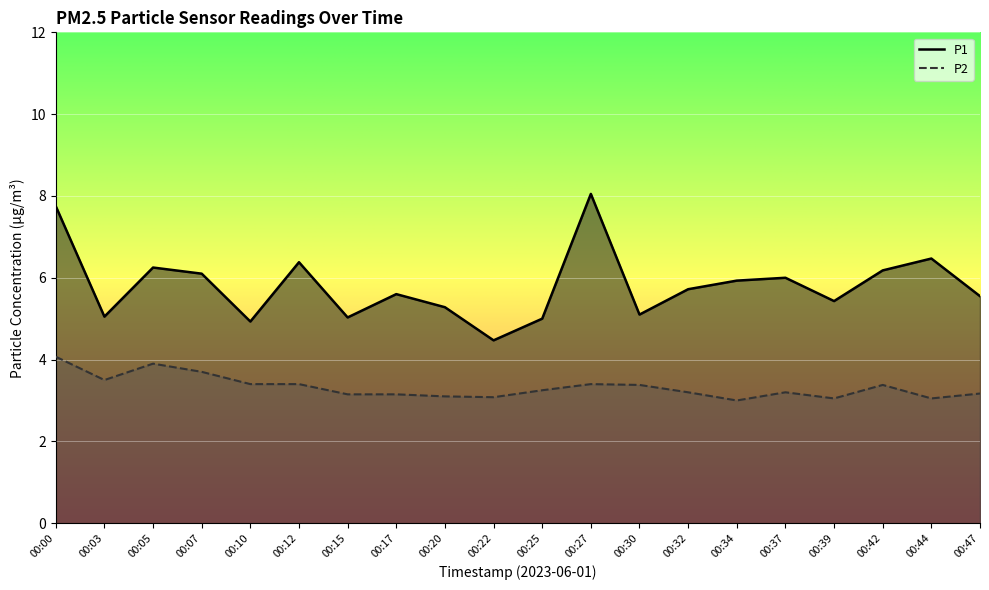

How many distinct data groups are displayed?

2